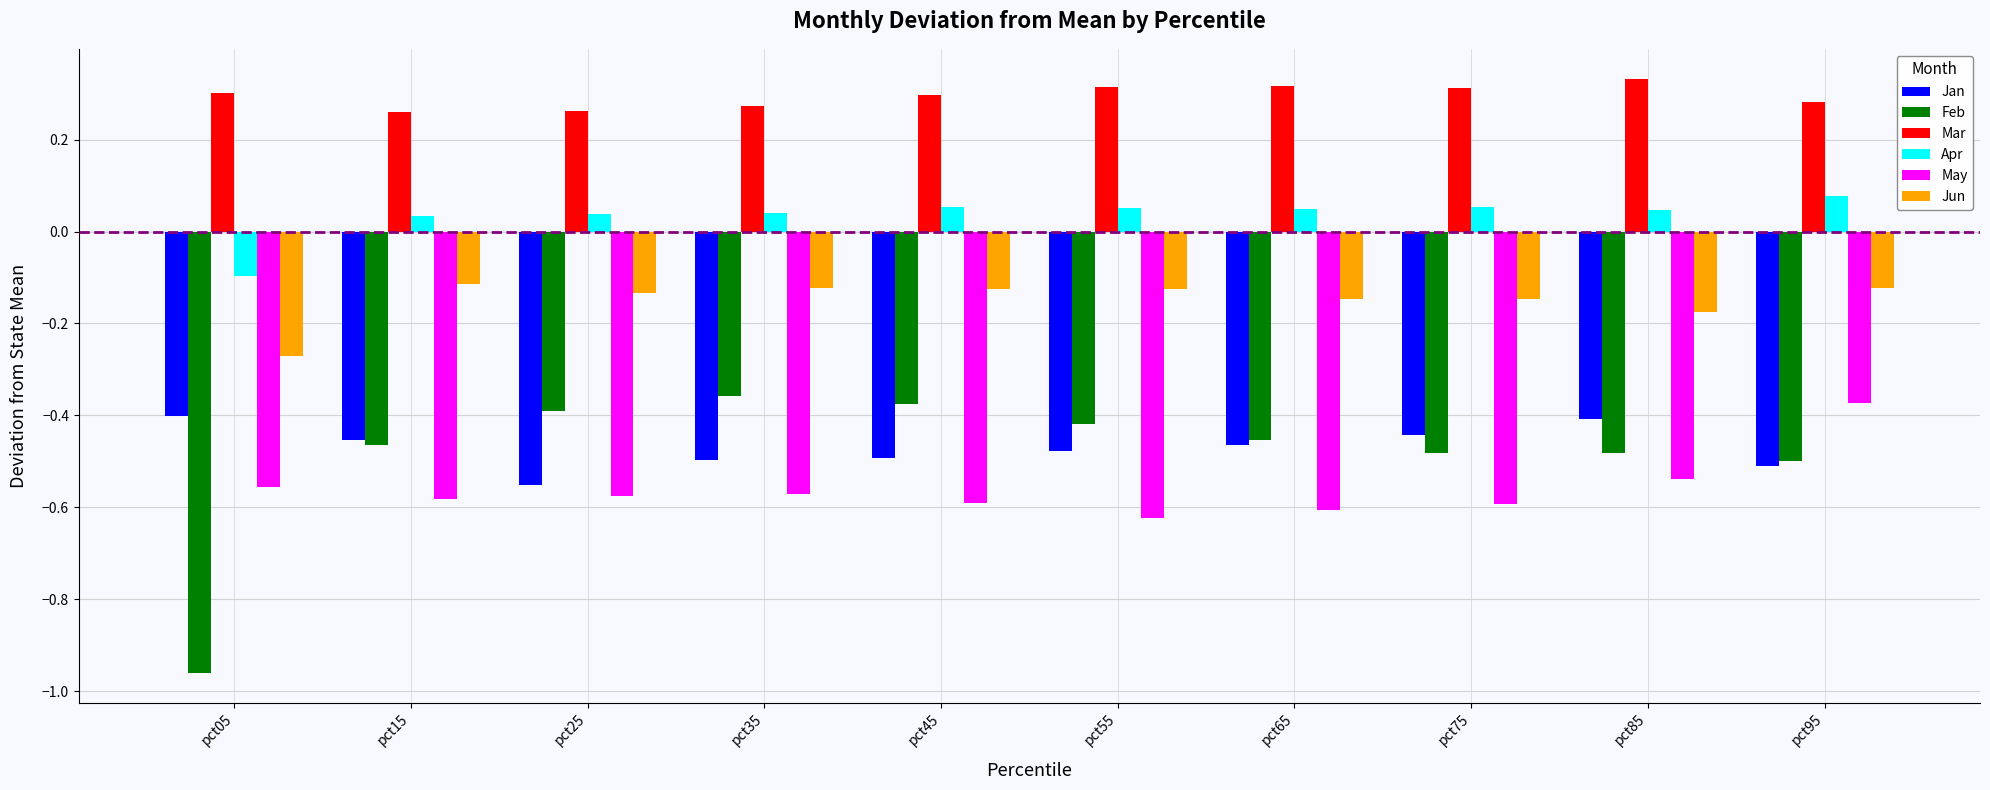

At which category is the sum across all series the highest?

pct95